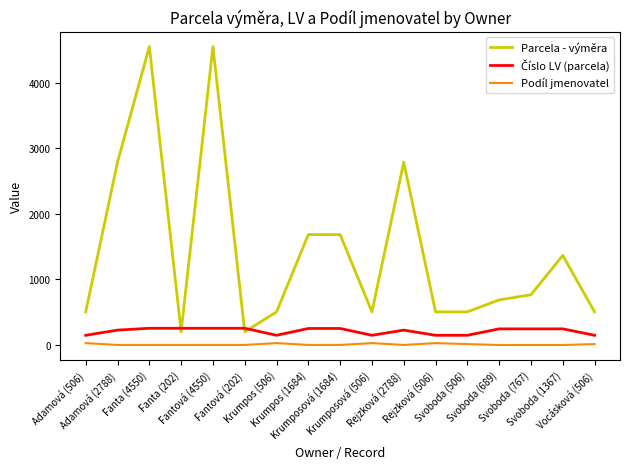

Where does the Podíl jmenovatel series first go above 2?

Adamová (506)